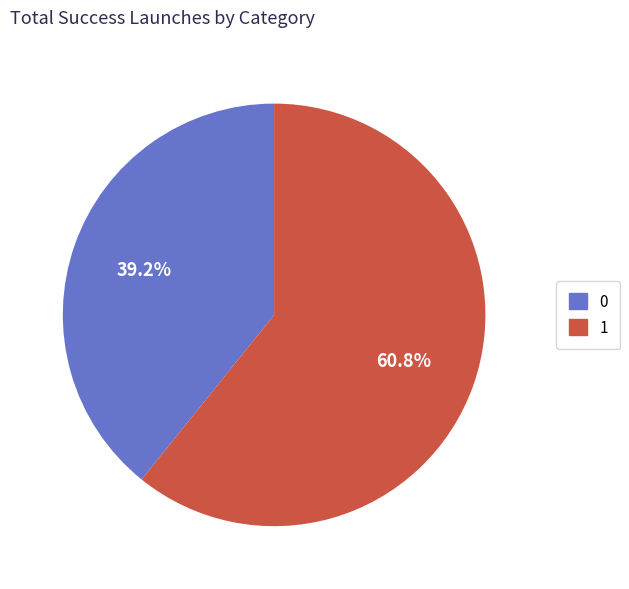

Combined, do 1 and 0 account for over 50%?

Yes